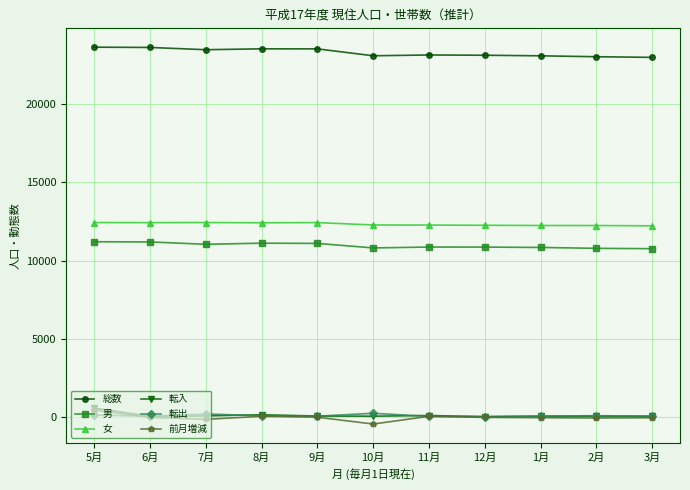

Where does the 転出 series first go above 68?

5月